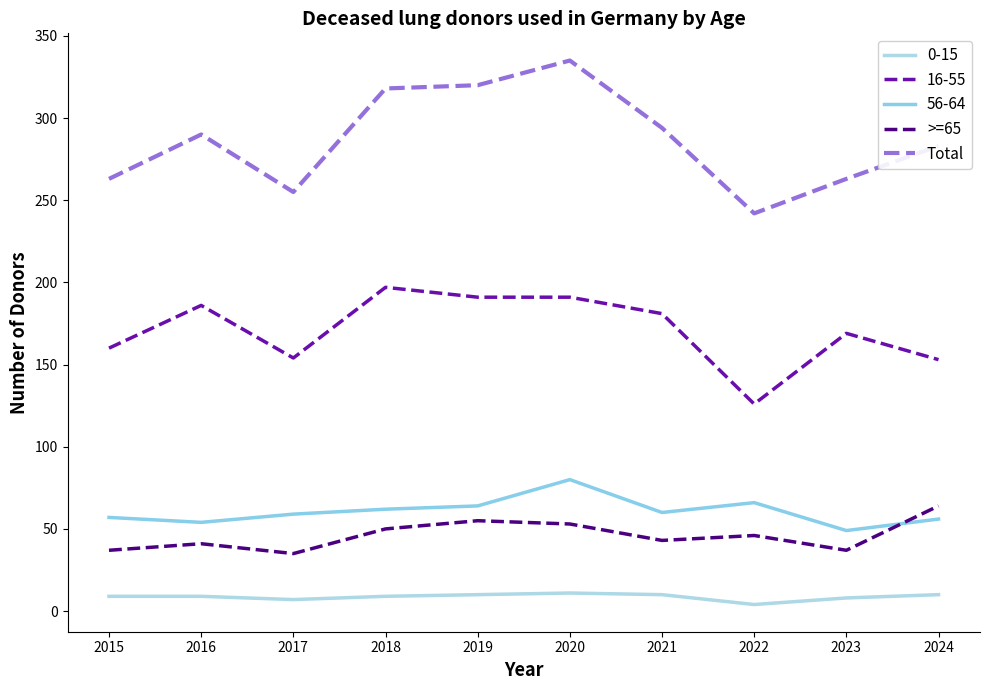

What is the difference between the highest and lowest values at 2015?

254